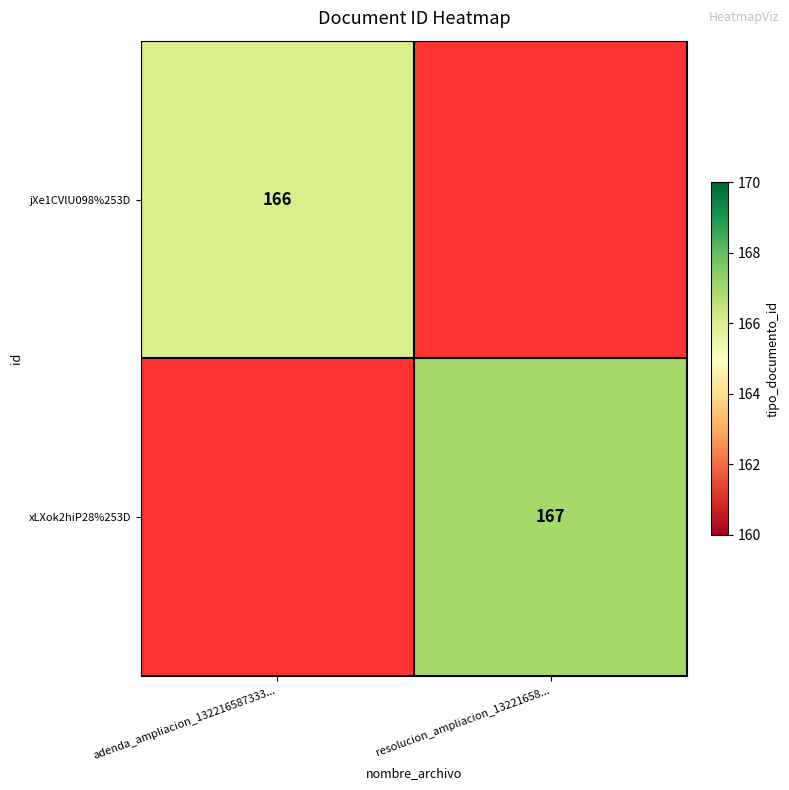

Is it true that xLXok2hiP28%253D equals 167 at resolucion_ampliacion_13221658...?

True